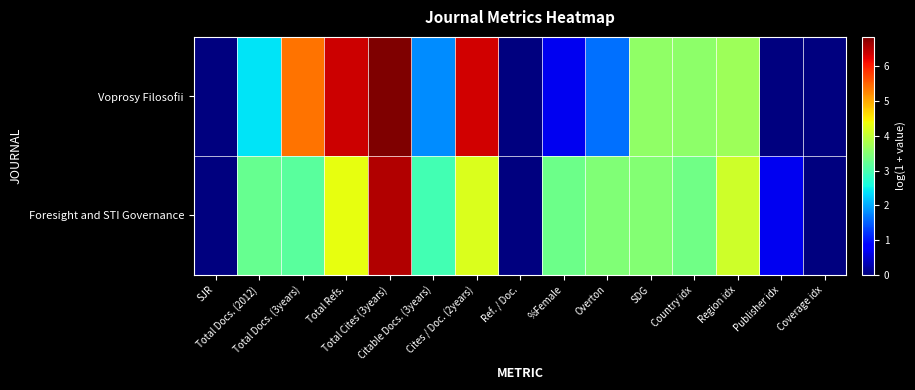

List the series in order of their peak value, lowest first.

Foresight and STI Governance, Voprosy Filosofii